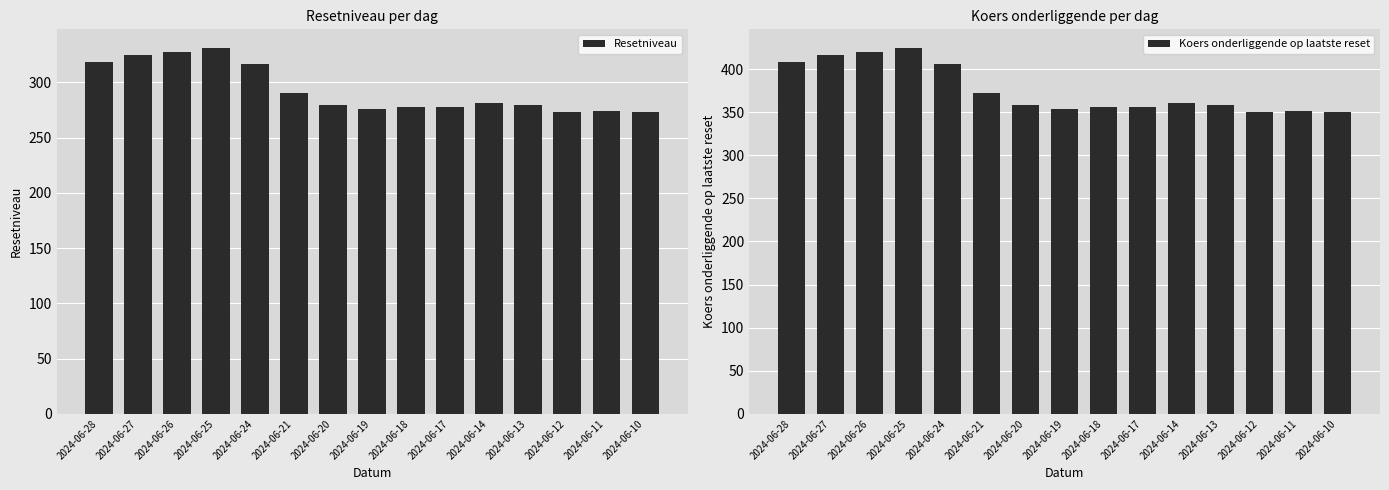

At which label does Koers onderliggende op laatste reset first exceed 358?

2024-06-28